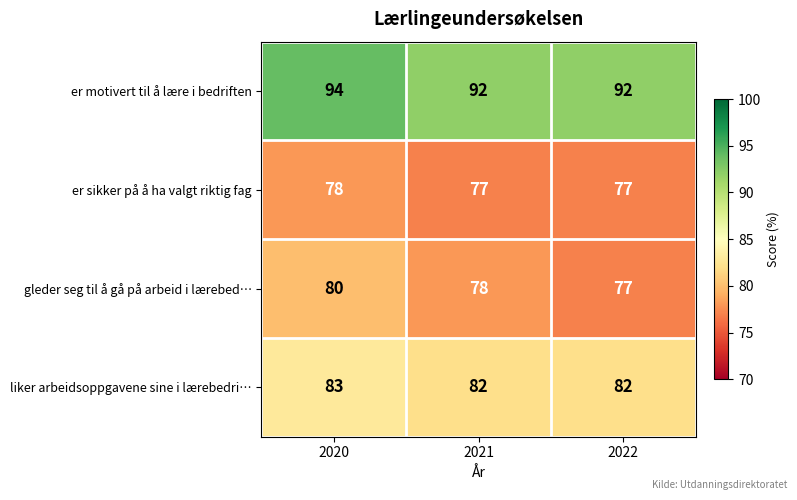

Which series has the widest spread of values?

gleder seg til å gå på arbeid i lærebed…